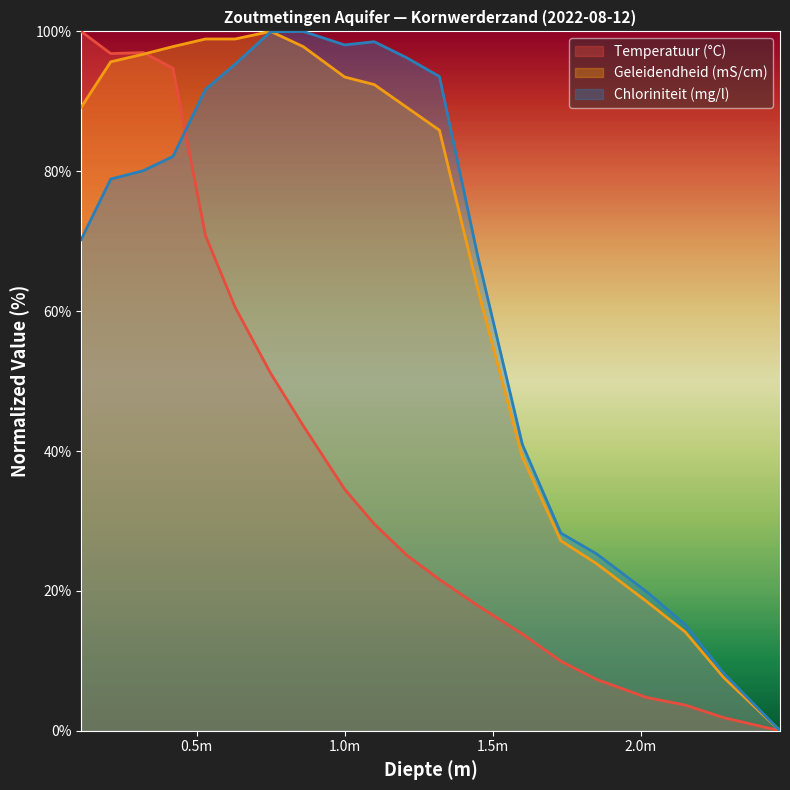

Which category has the lowest value in the Temperatuur (°C) series?

2.47